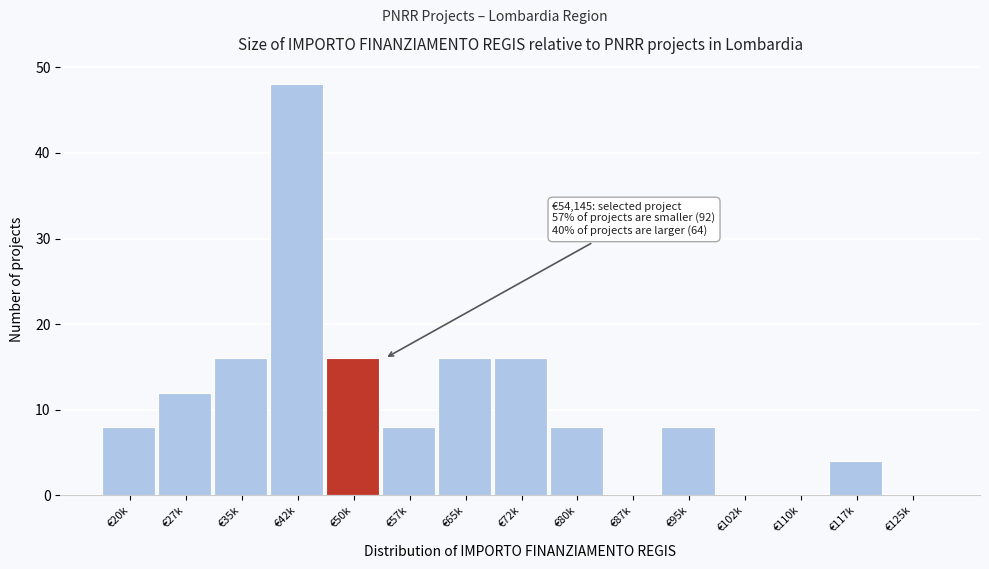

Reading left to right, transcribe all the data shown in this chart.

€20k=8	€27k=12	€35k=16	€42k=48	€50k=16	€57k=8	€65k=16	€72k=16	€80k=8	€87k=0	€95k=8	€102k=0	€110k=0	€117k=4	€125k=0